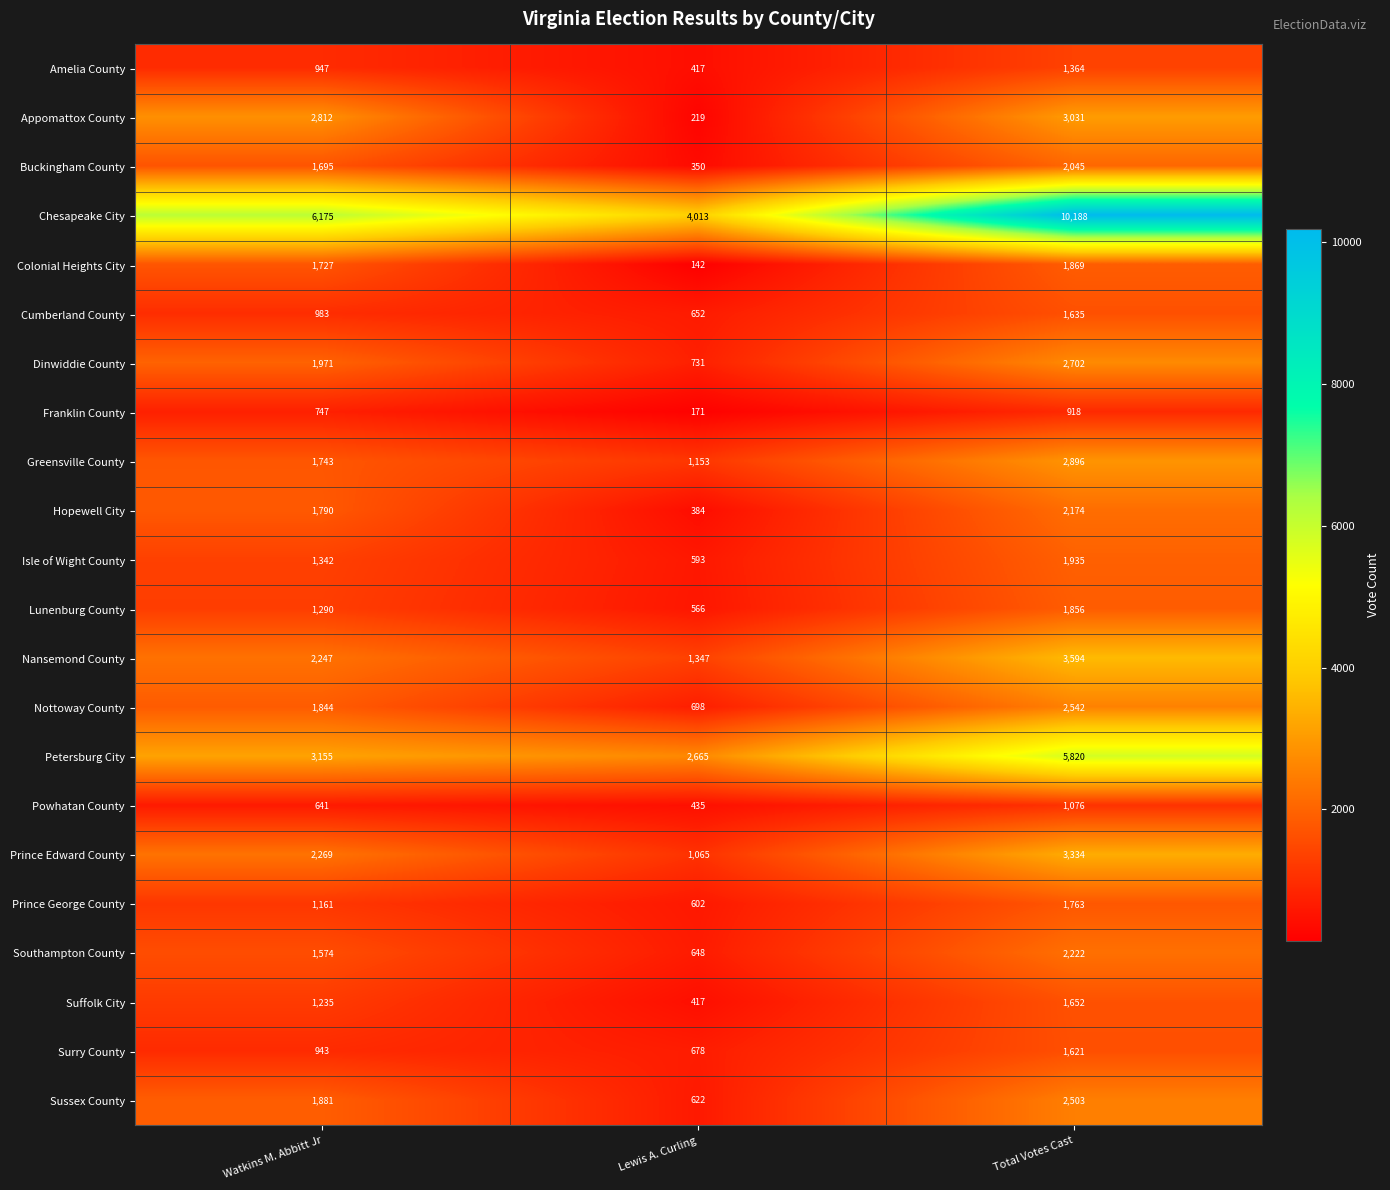

Rank the categories by Greensville County value from lowest to highest.

Lewis A. Curling, Watkins M. Abbitt Jr, Total Votes Cast